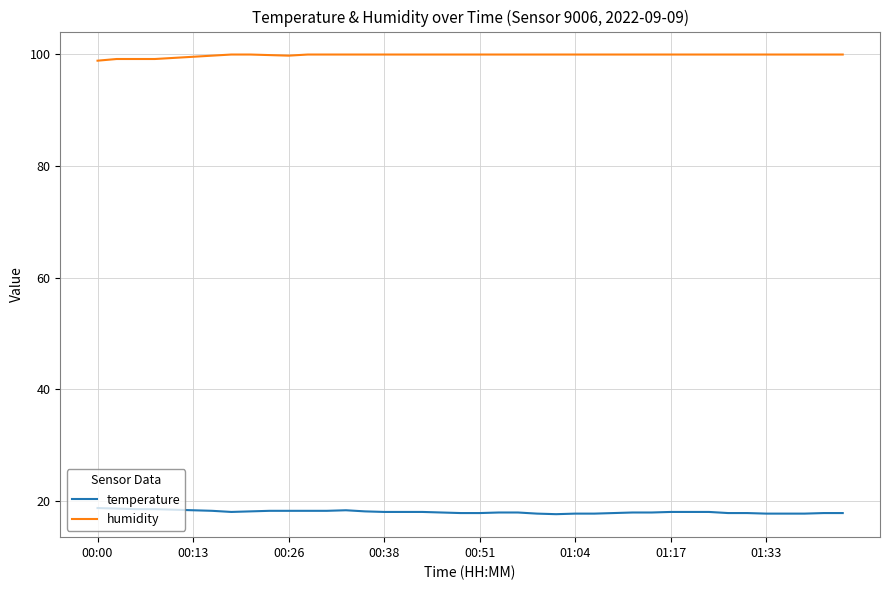

What is the minimum value shown in the chart?

17.7